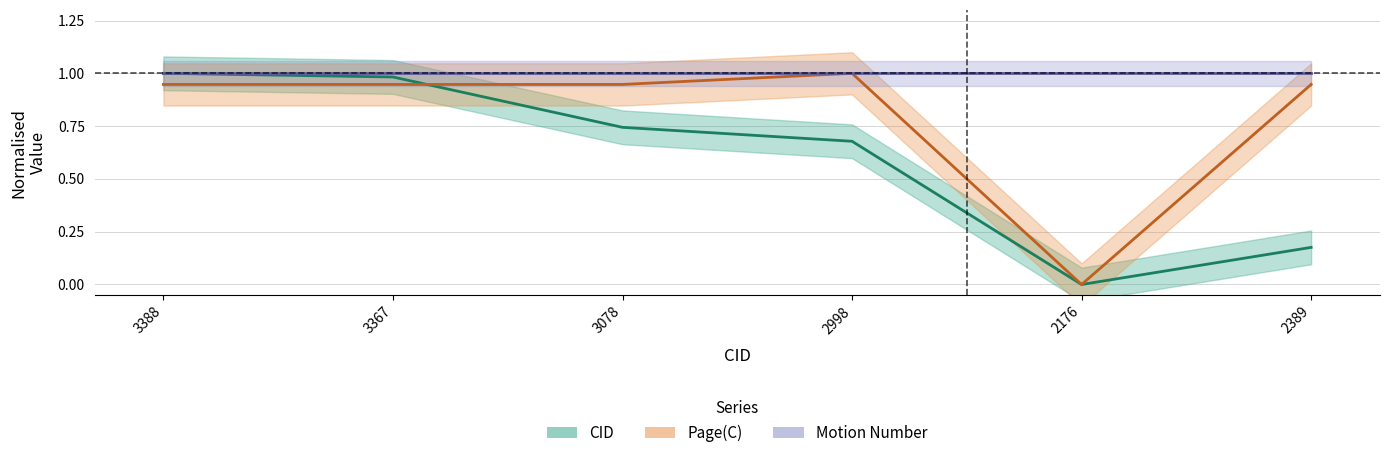

Where is CID nearest to the value 0?

2176